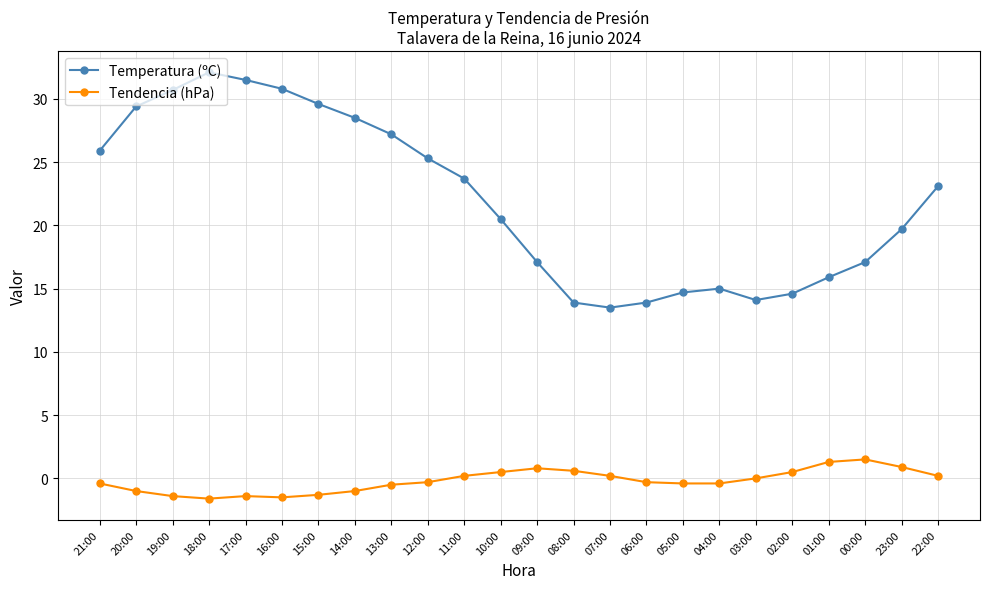

List the series in order of their overall mean, lowest first.

Tendencia (hPa), Temperatura (ºC)